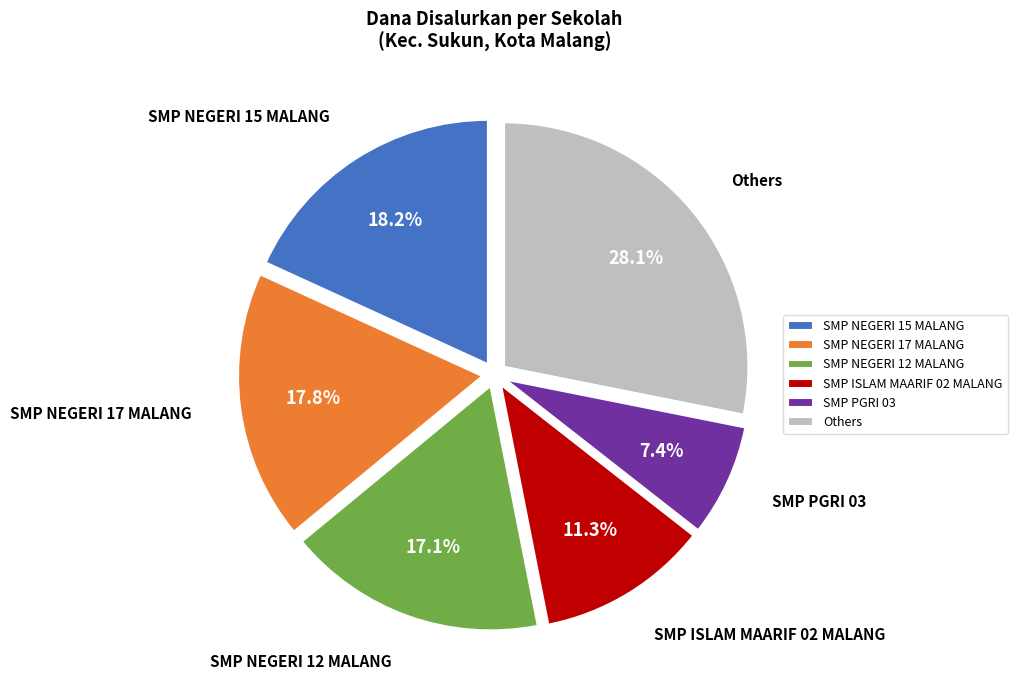

To the nearest percent, what percentage of the pie is SMP NEGERI 17 MALANG?

18%